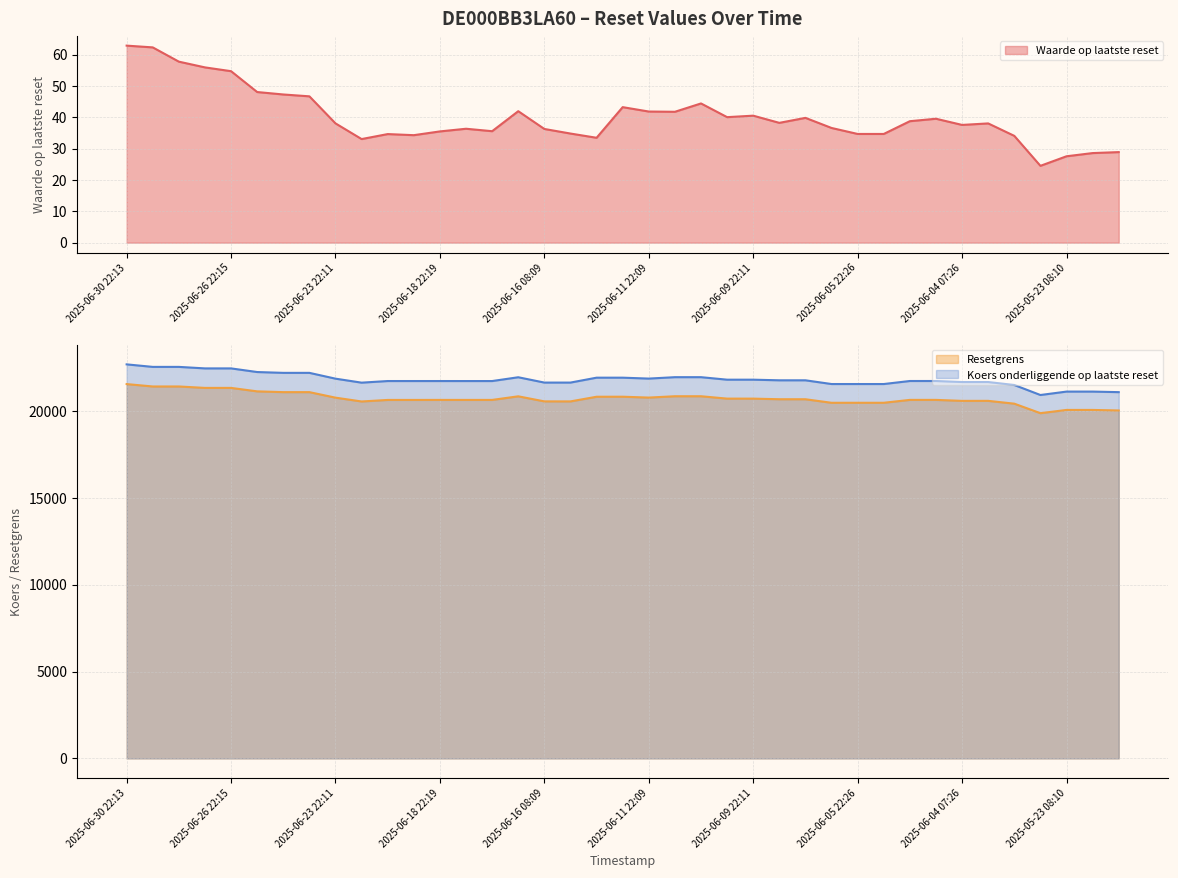

What is the label of the 30th point from the right?

2025-06-20 22:37